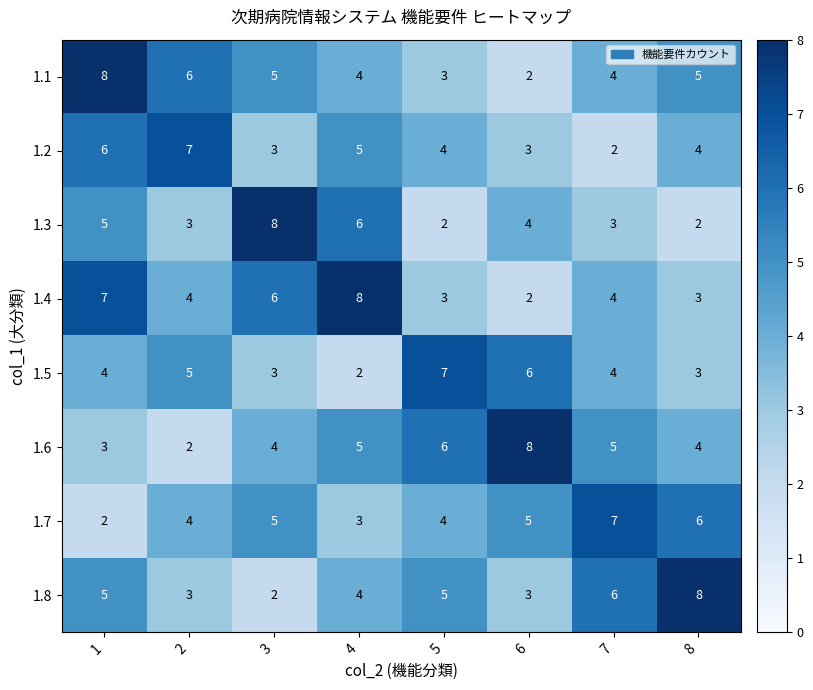

The 1.5 series shows 6 at 6. True or false?

True